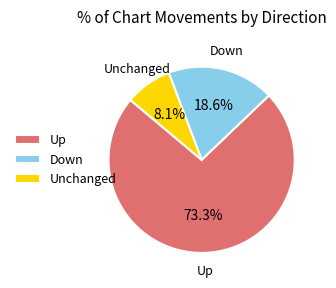

Does Down account for over 50% of the chart?

No